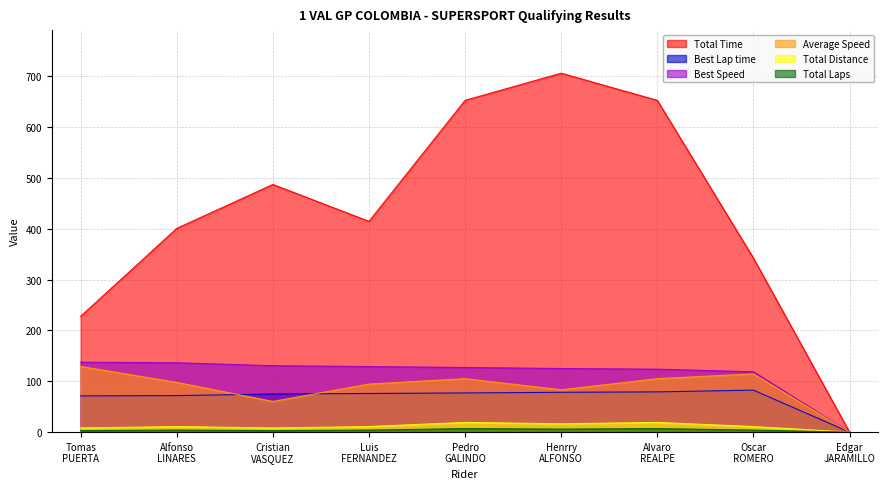

List the series in order of their peak value, highest first.

Total Time, Best Speed, Average Speed, Best Lap time, Total Distance, Total Laps